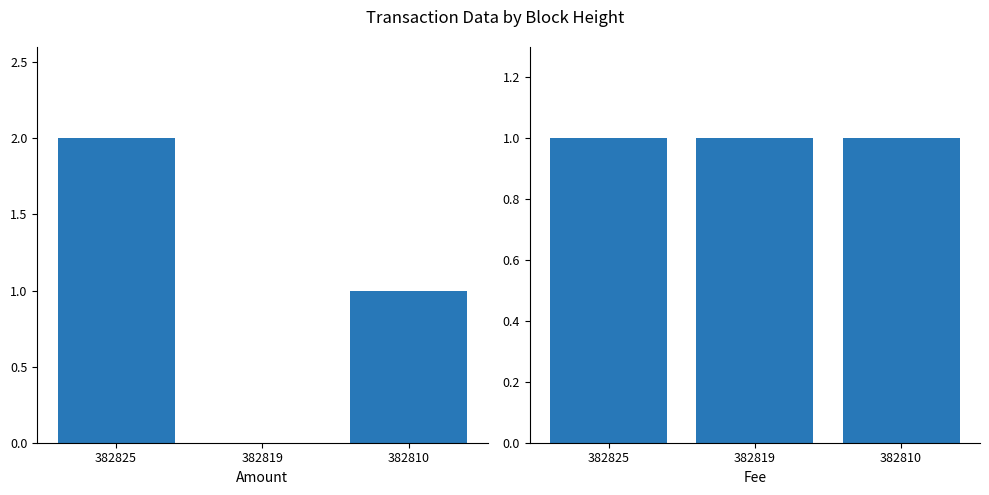

Reading right to left, list all the values displayed in this chart.

Amount: 1	0	2
Fee: 1	1	1